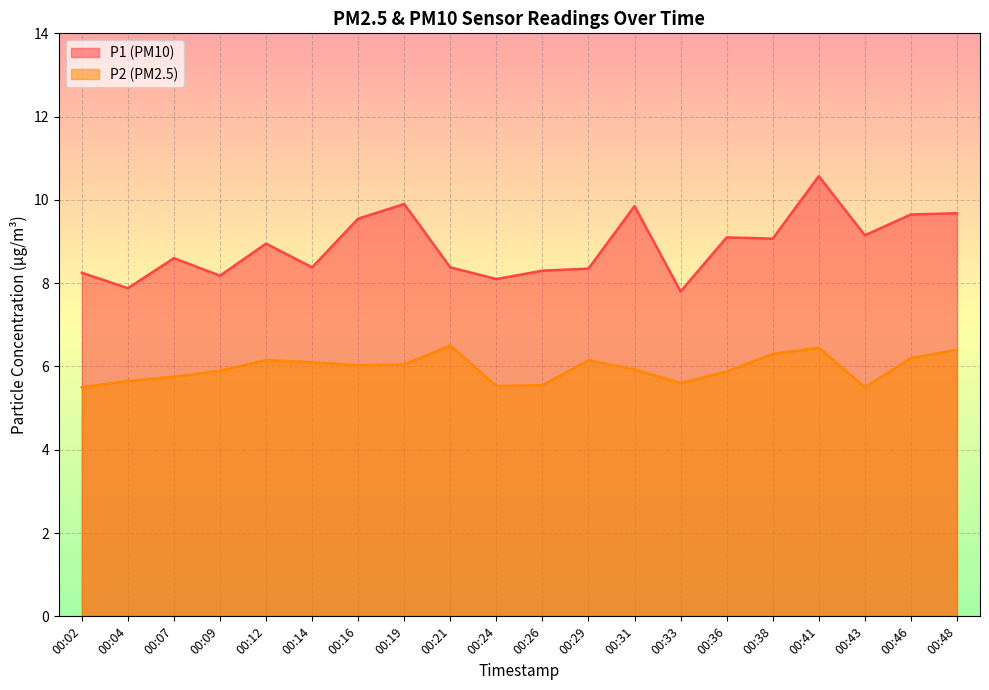

How many values in the P2 line series are below 6?

10